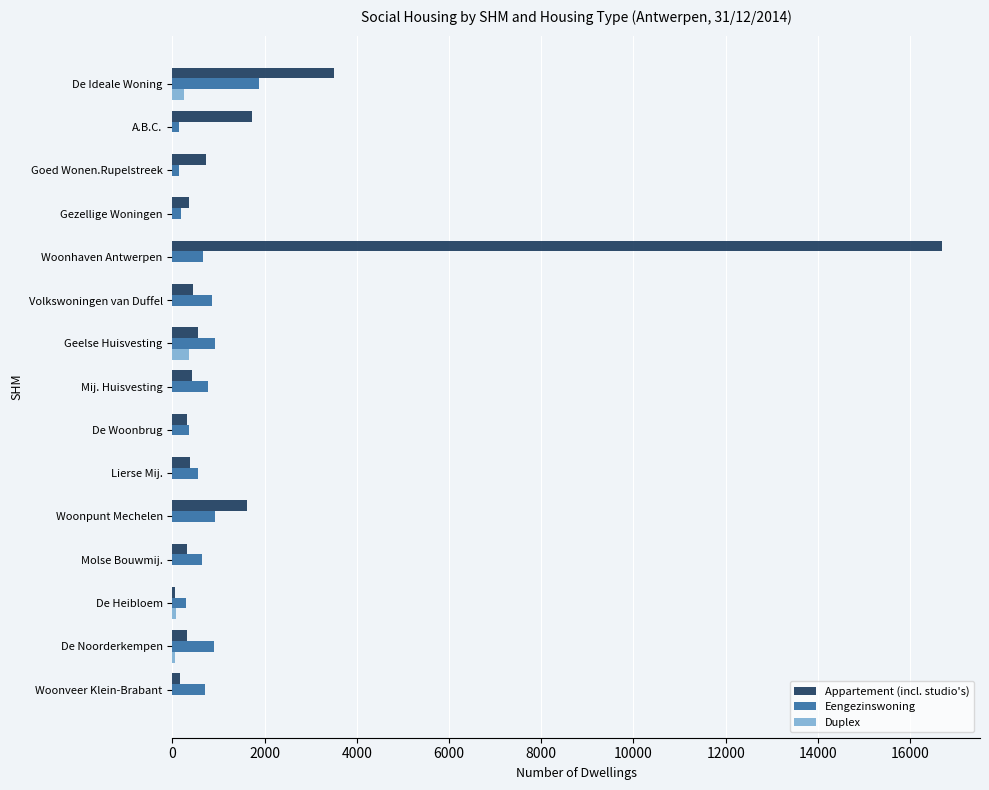

What is the sum of all Duplex values?

752